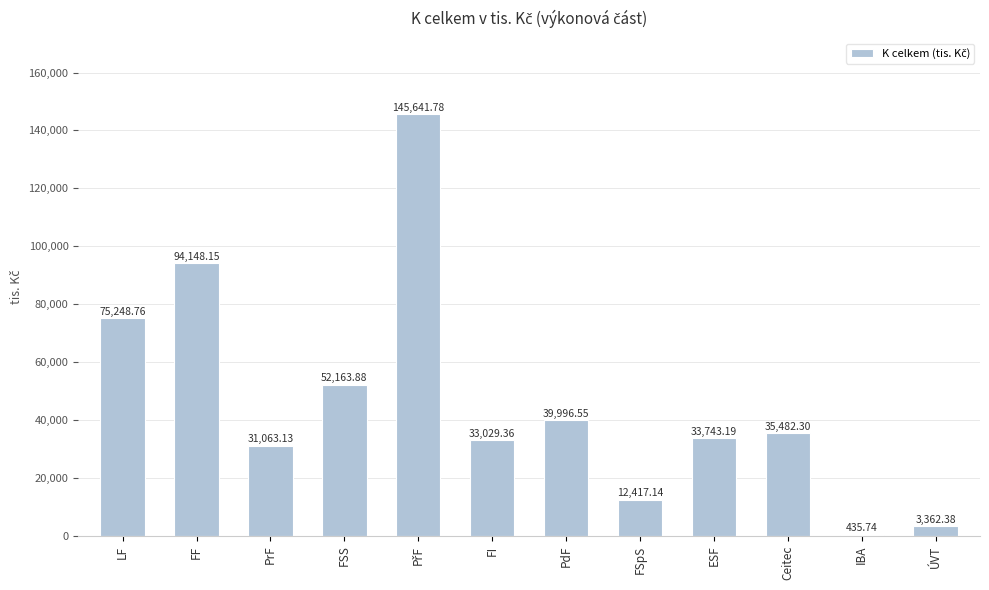

Where is the data nearest to the value 73038?

LF